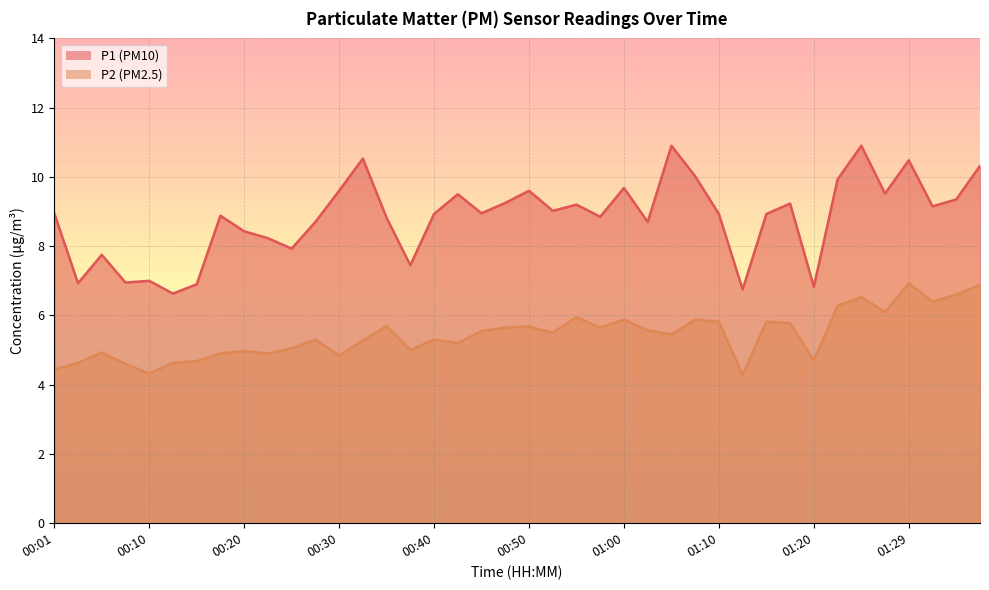

The value of P1 at 00:01 is 13.8. True or false?

False